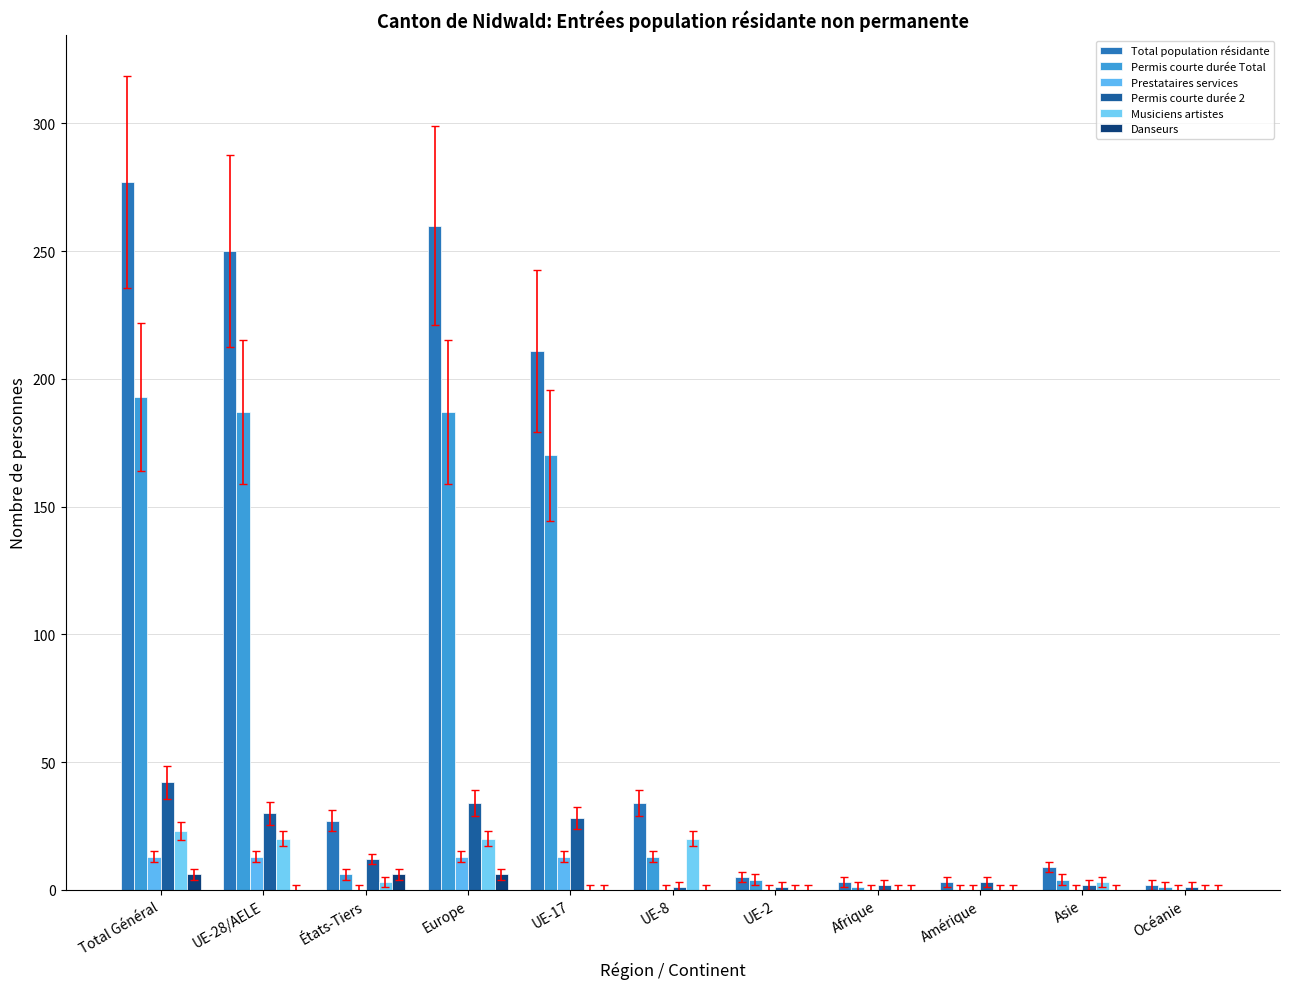

How many categories are shown in the chart?

11